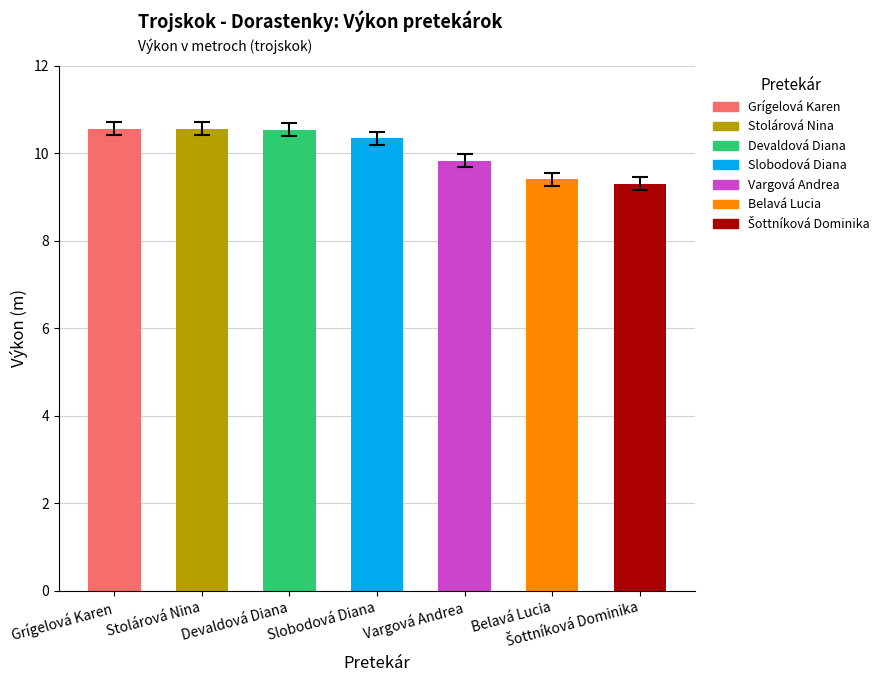

The value at Stolárová Nina is 10.6. True or false?

True